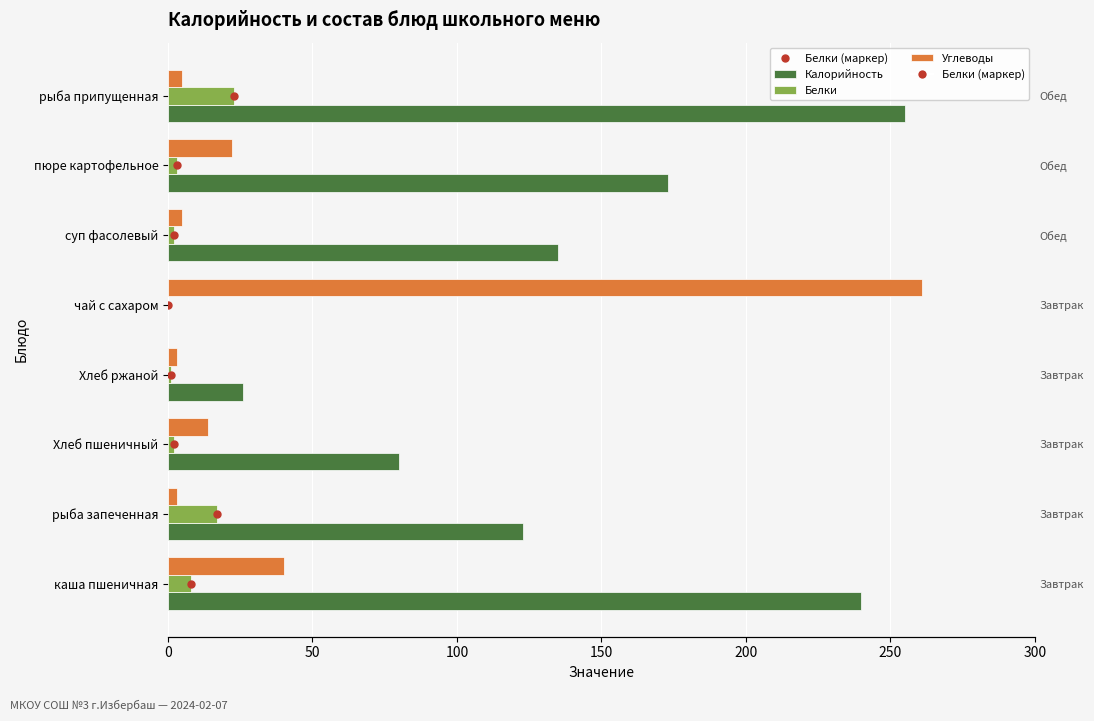

What is the difference between the highest and lowest values at 150?

25